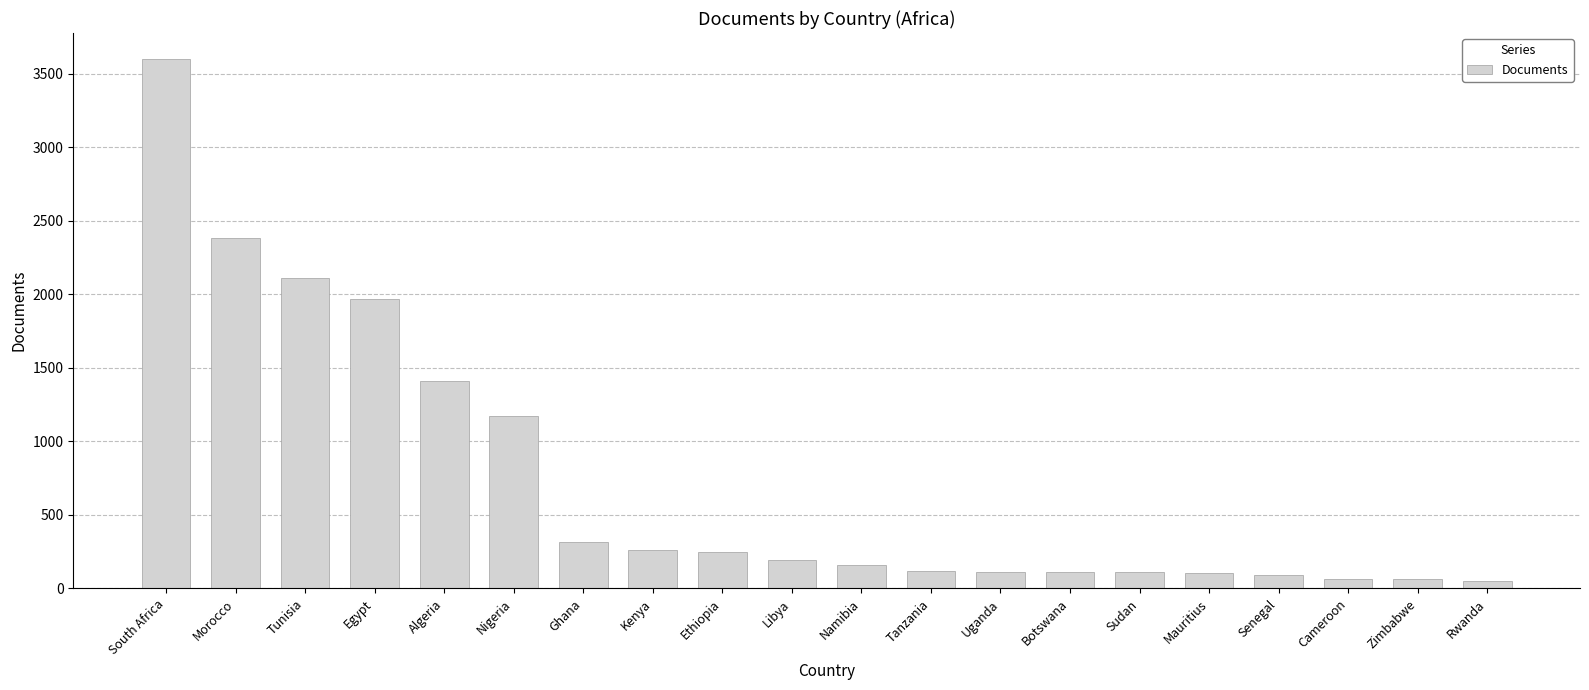

Which label corresponds to the largest value in the chart?

South Africa